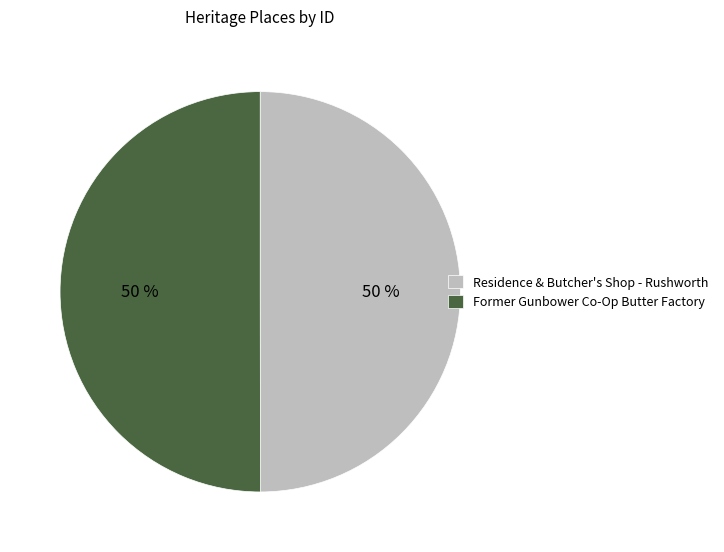

To the nearest percent, what is the average slice percentage?

50%